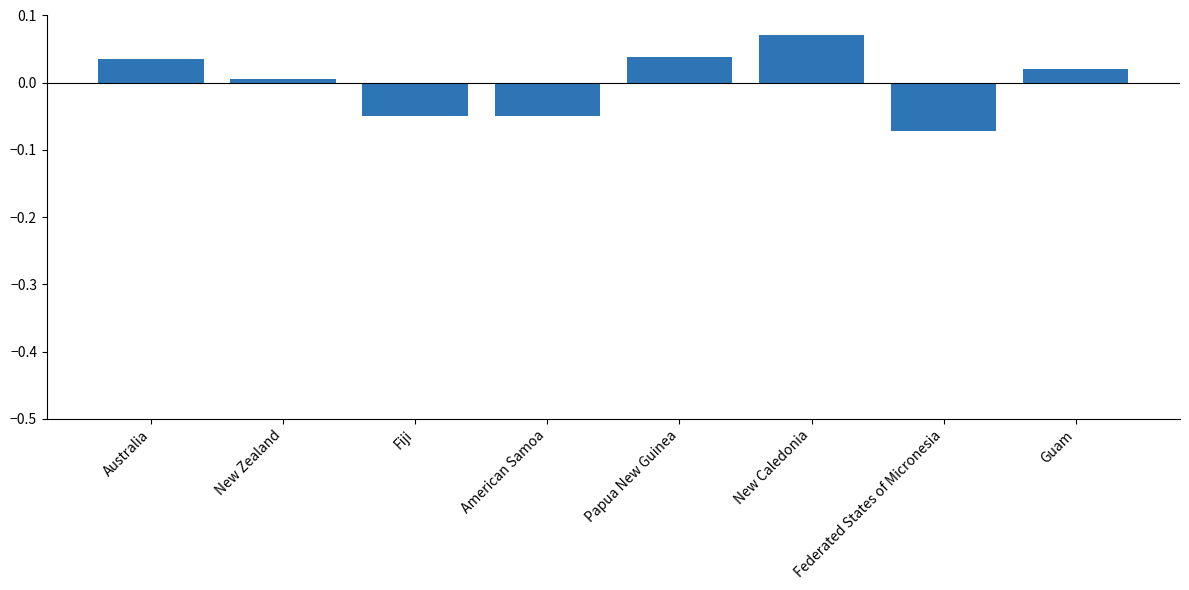

The value at American Samoa is -0.0. True or false?

True